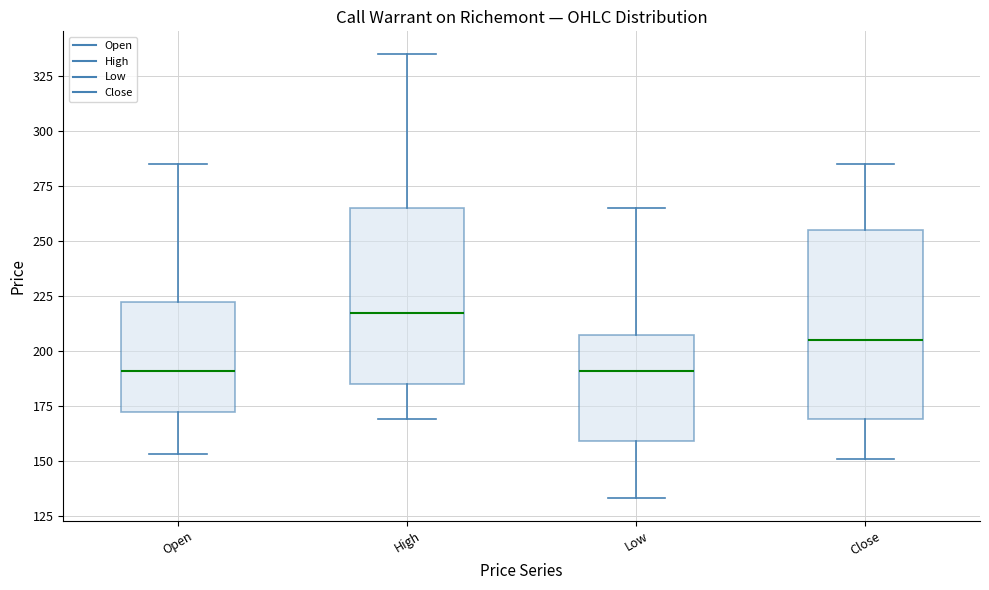

Which box is the tallest, from its lower edge to its upper edge?

Close